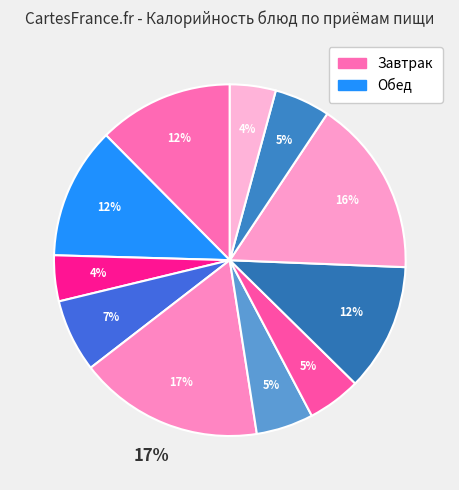

To the nearest percent, what percentage of the pie is хлеб пшенич. (завтрак)?

4%